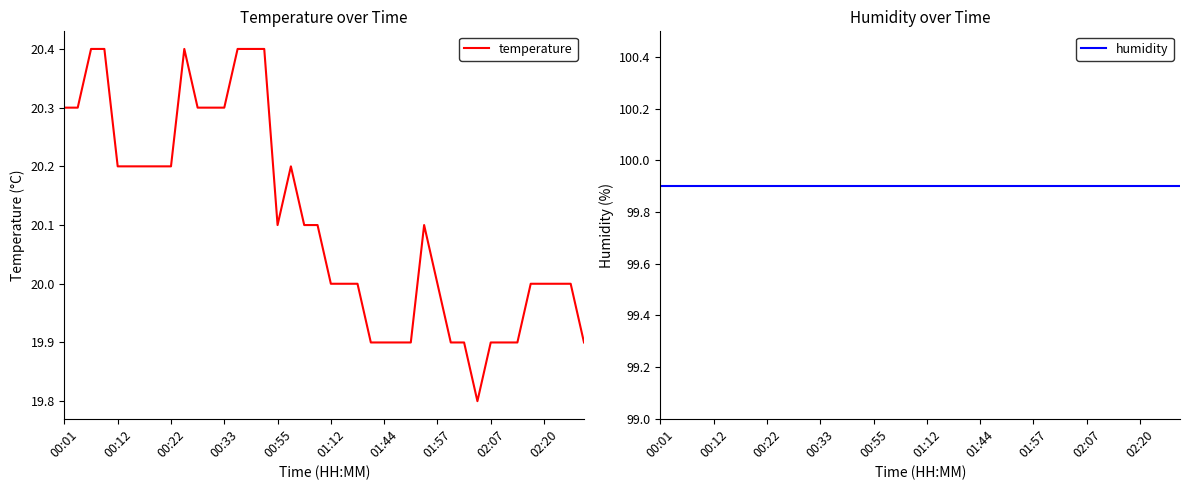

Which series has the largest total across all categories?

humidity